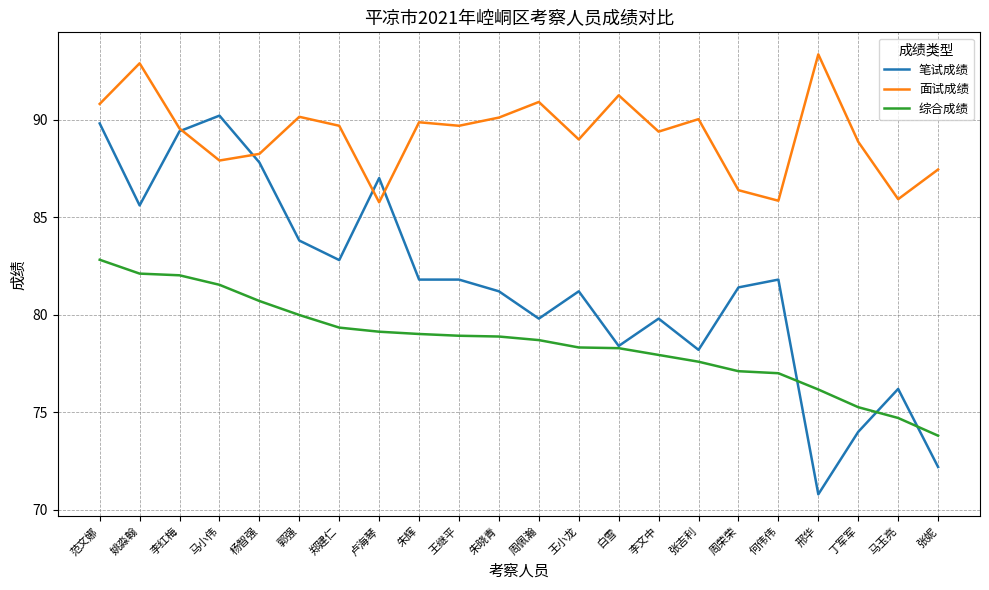

Is the value of 综合成绩 at 白雪 greater than the value of 笔试成绩 at 朱晓青?

No